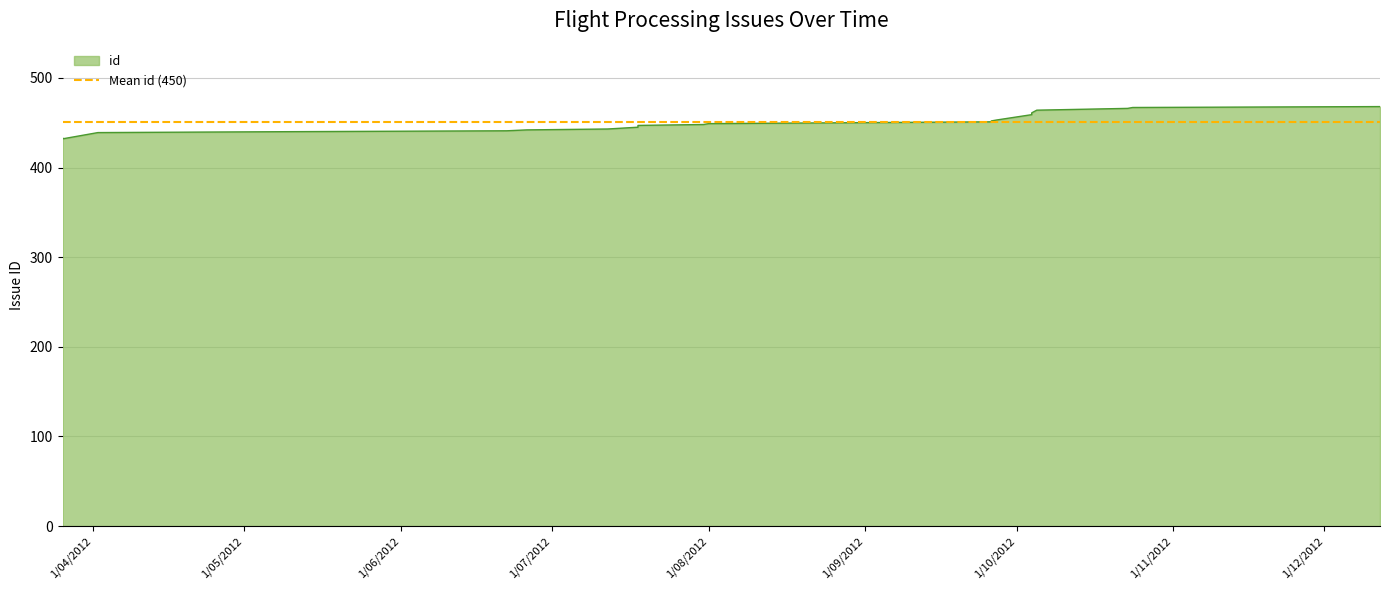

What value does the data have at 2012-09-26?

451